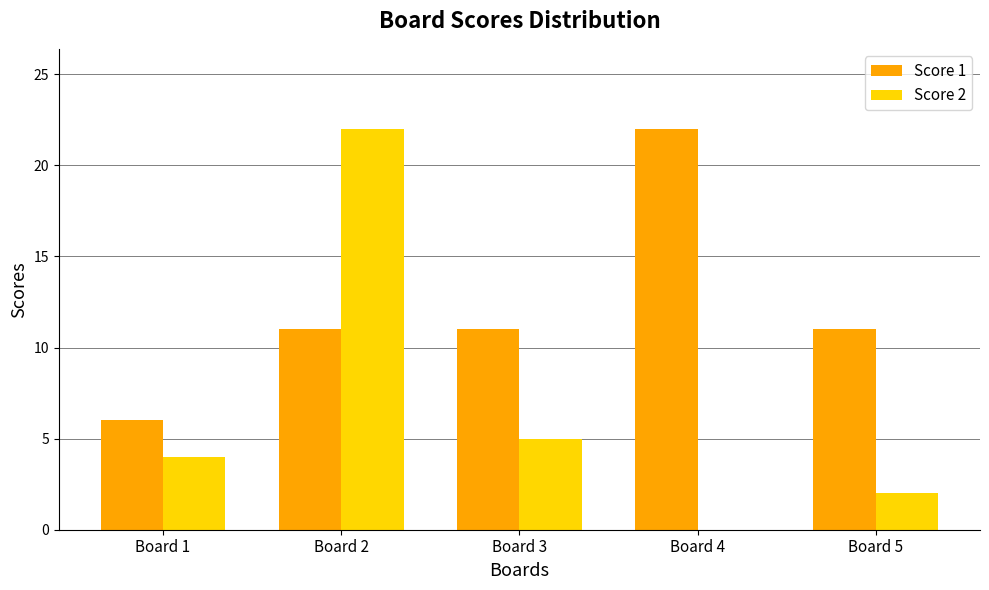

The value of Score 2 at Board 4 is -14. True or false?

False